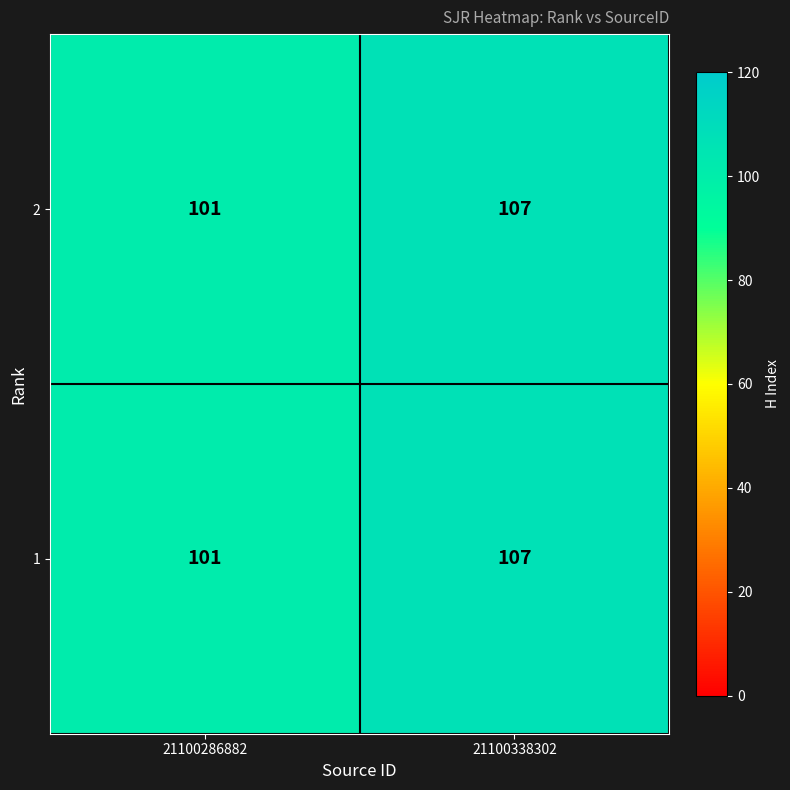

Is it true that 1 equals 101 at 21100286882?

True